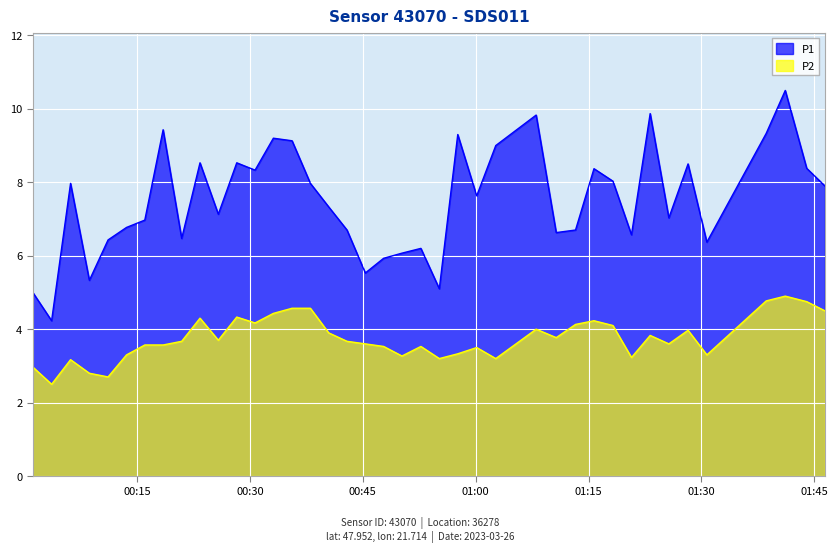

How many lines are shown in the chart?

2